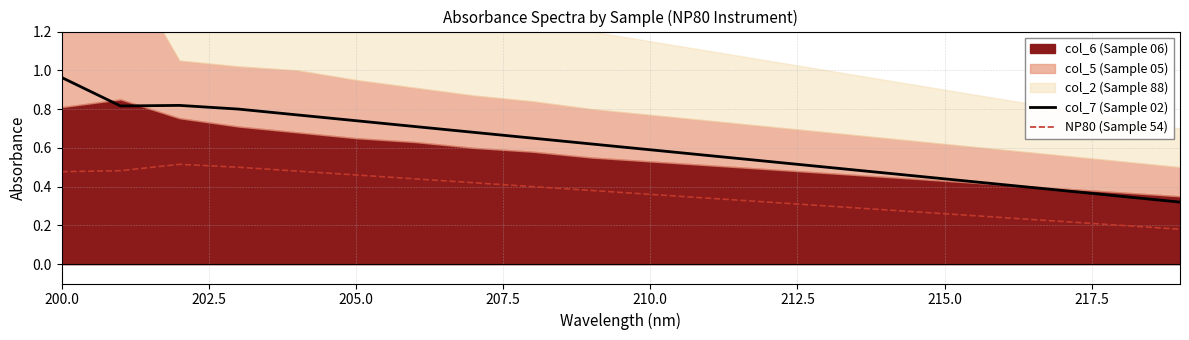

What is the value of the col_7 (Sample 02) point at the 9th from the left?

0.7